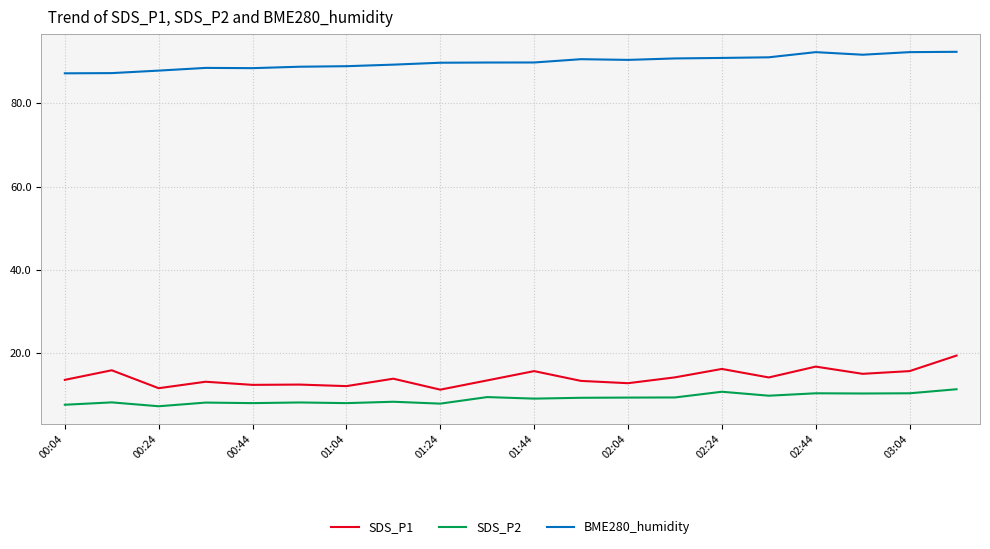

List the series in order of their peak value, highest first.

BME280_humidity, SDS_P1, SDS_P2